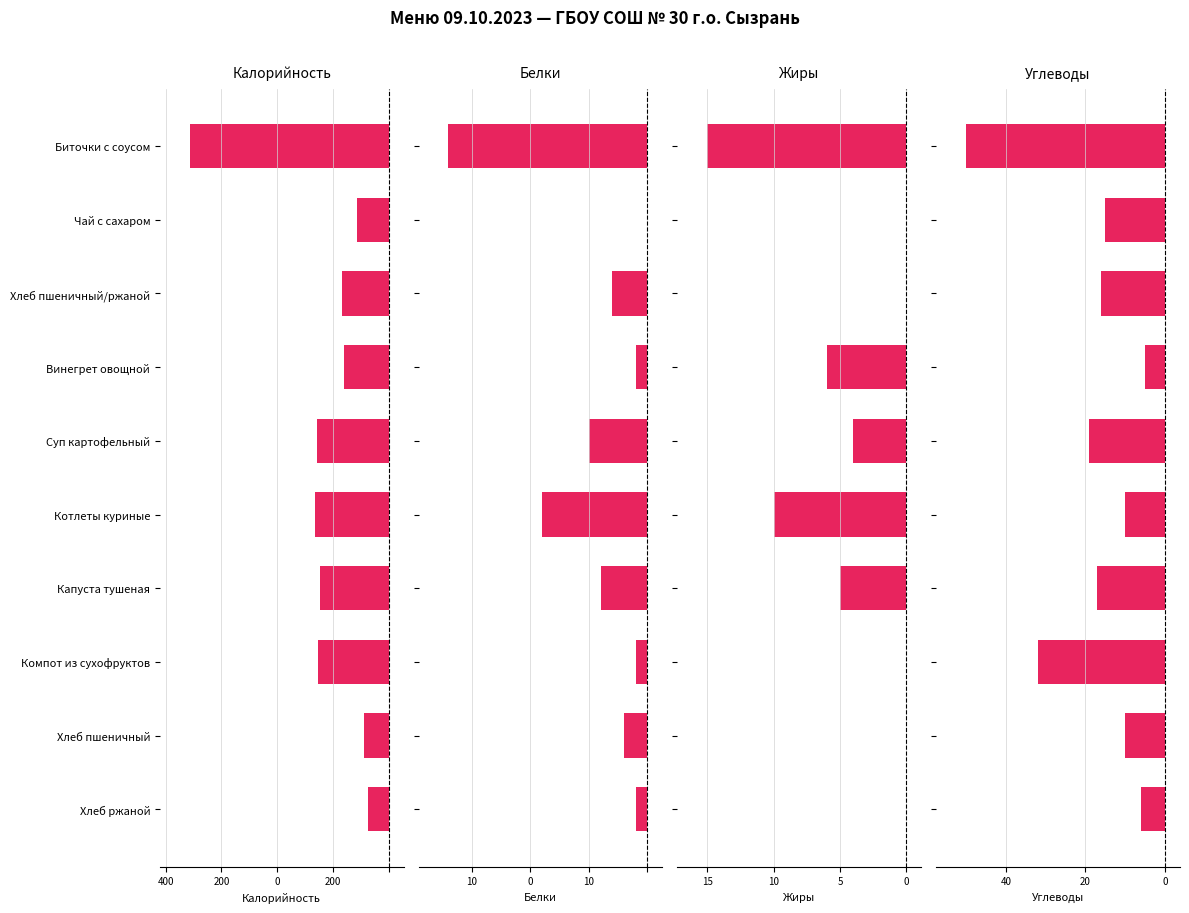

Is the value of Углеводы at Чай с сахаром greater than the value of Жиры at Хлеб пшеничный?

No